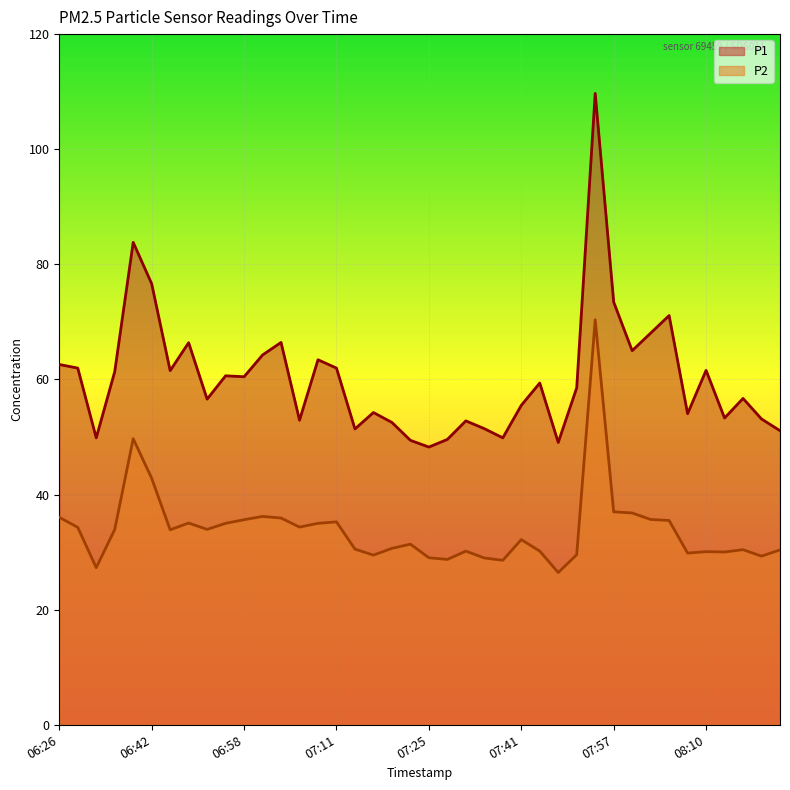

Between 07:52 and 08:12, which is larger?

07:52